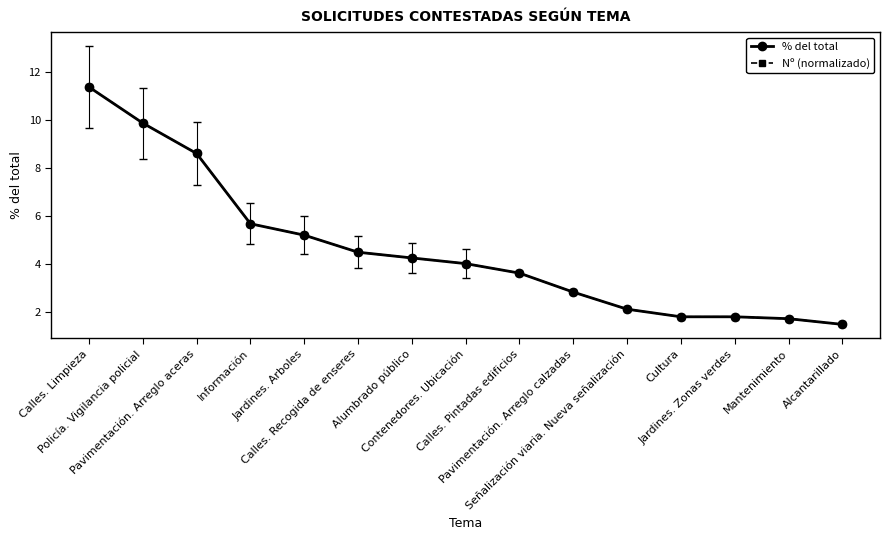

Which series has the largest total across all categories?

% del total